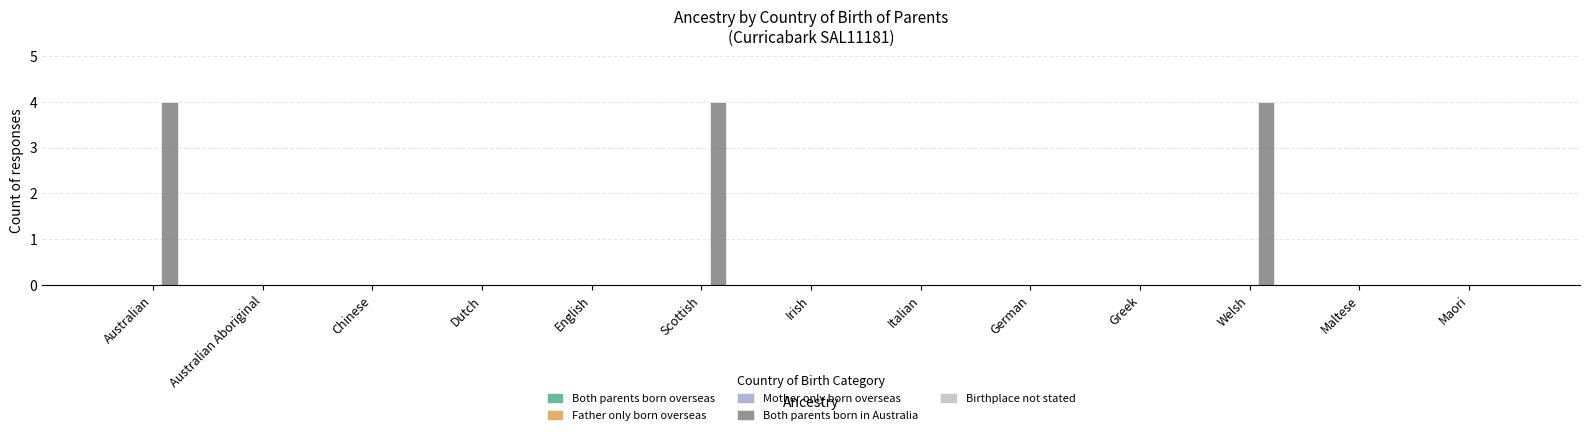

What is the greatest value displayed?

4